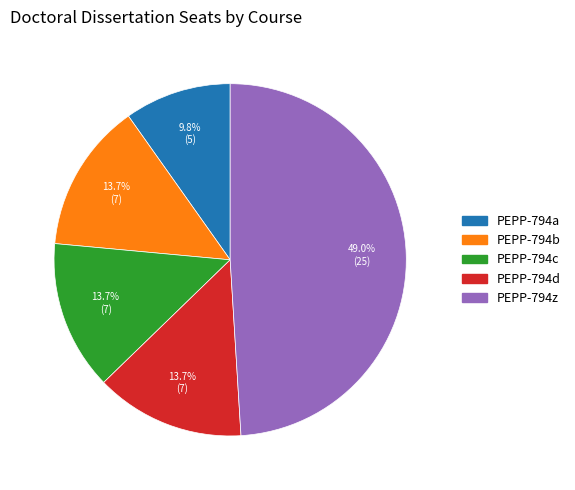

Count the number of slices in the pie.

5